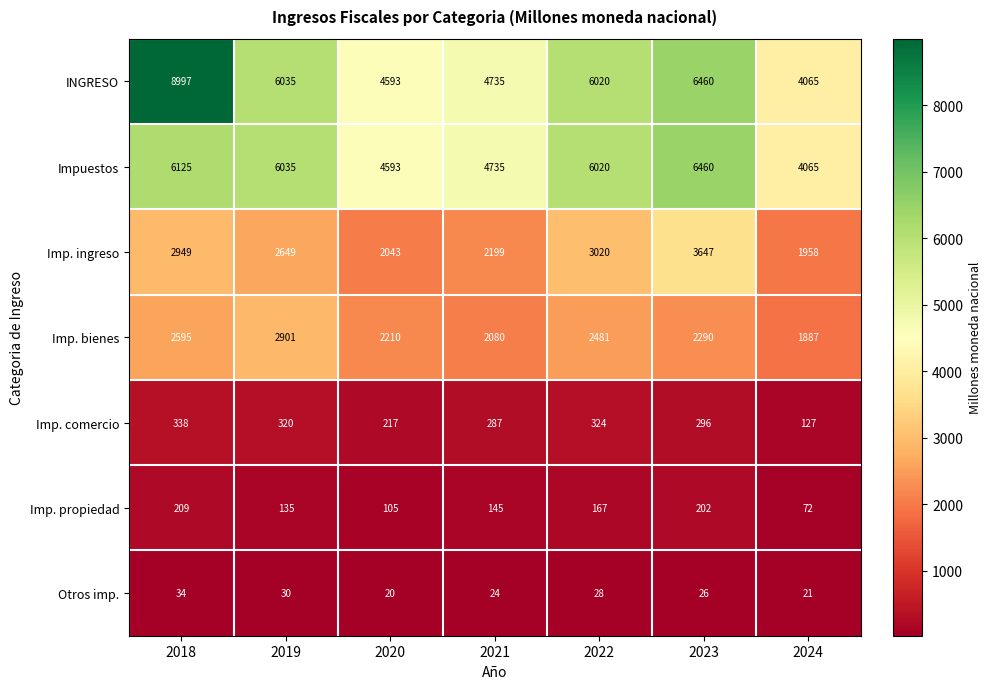

List the labels in order of INGRESO value, largest first.

2018, 2023, 2019, 2022, 2021, 2020, 2024